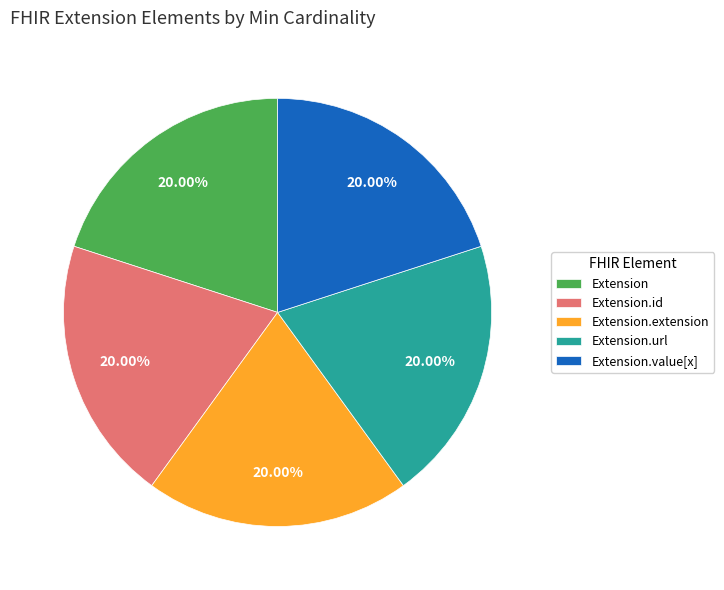

Is it true that Extension.url is 57% of the pie?

False